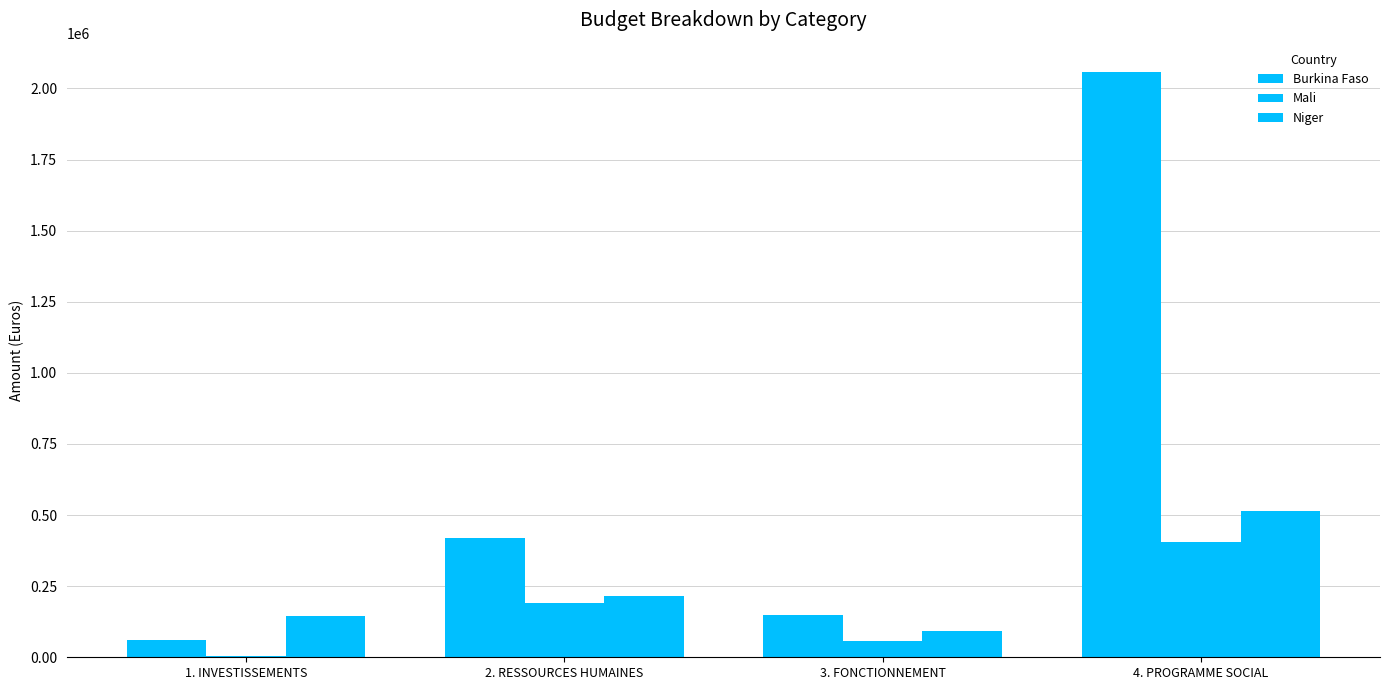

Does the chart contain stacked bars?

No